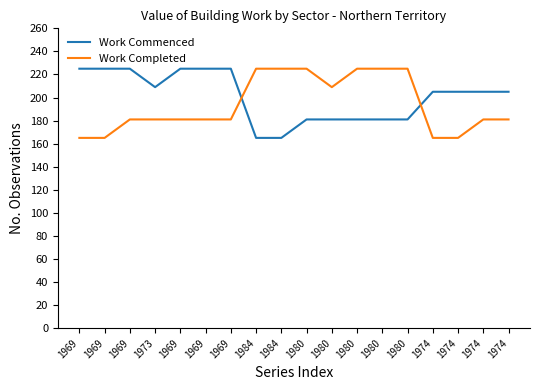

How many lines are shown in the chart?

2